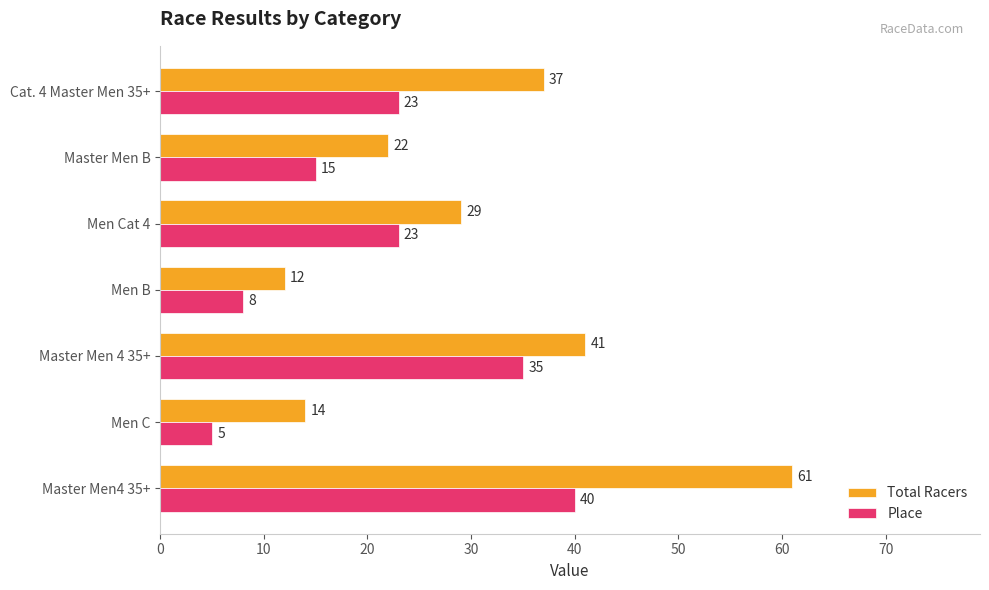

Is the value of Place at Men Cat 4 greater than the value of Total Racers at Men C?

Yes